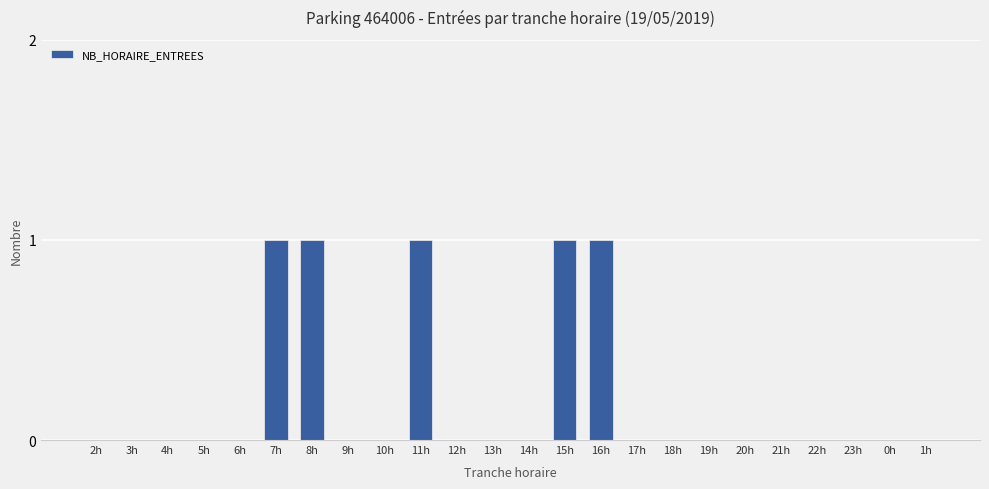

True or false: the data shows 0 at 12h.

True